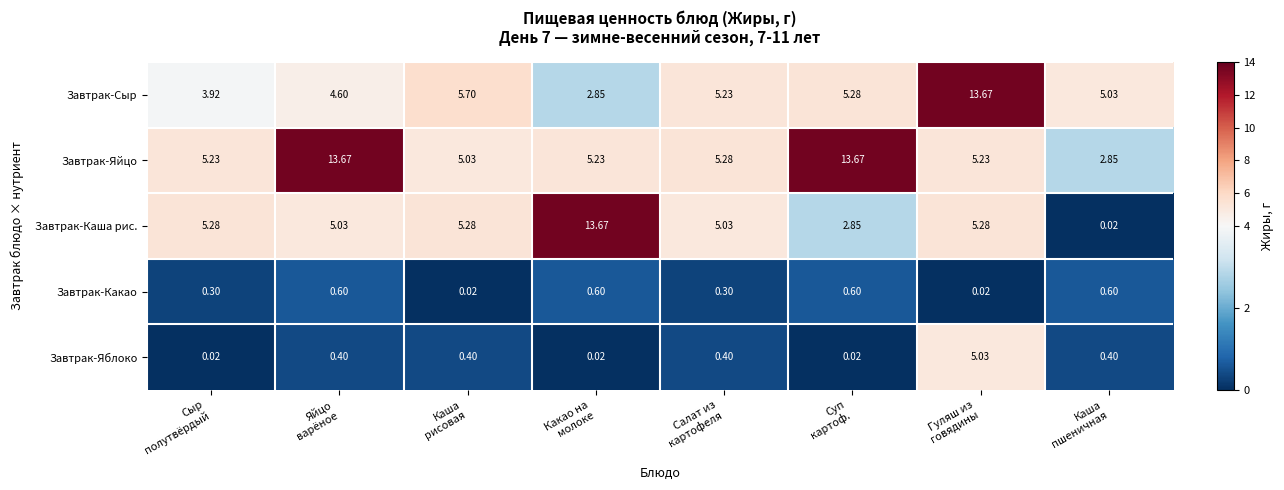

Which series changed the most between Яйцо
варёное and Каша
пшеничная?

Завтрак-Яйцо